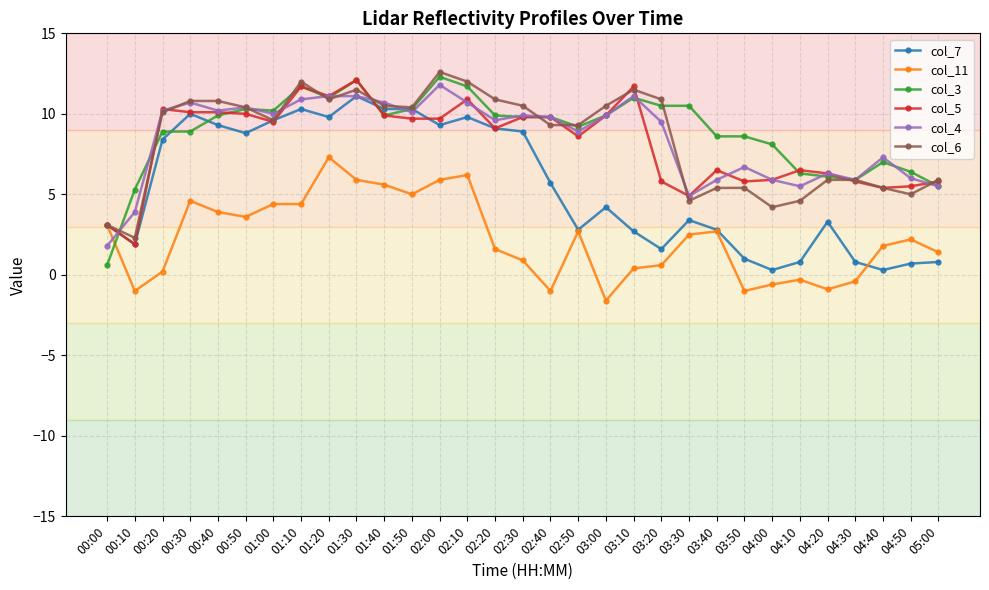

Between which two adjacent categories do col_4 and col_7 first intersect?

00:00 and 00:10